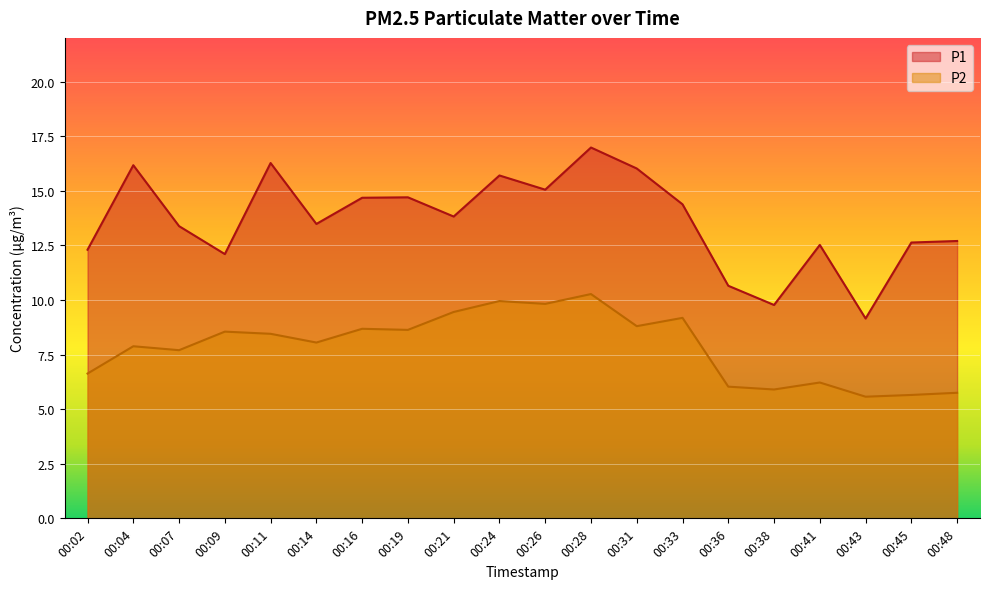

What is the value of the P1 point at the 14th from the left?

14.4